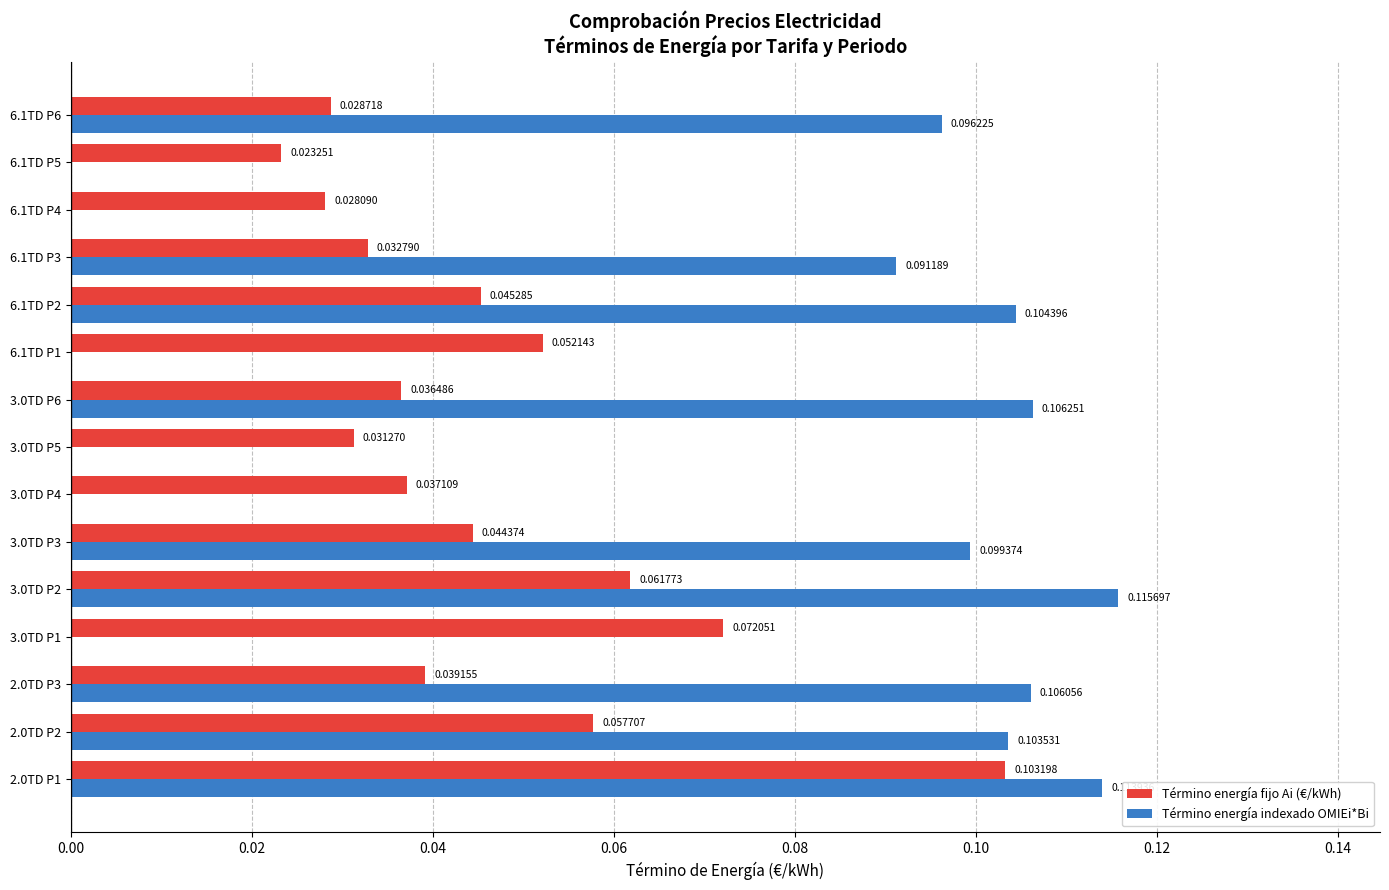

At which category is the sum across all series the highest?

2.0TD P1